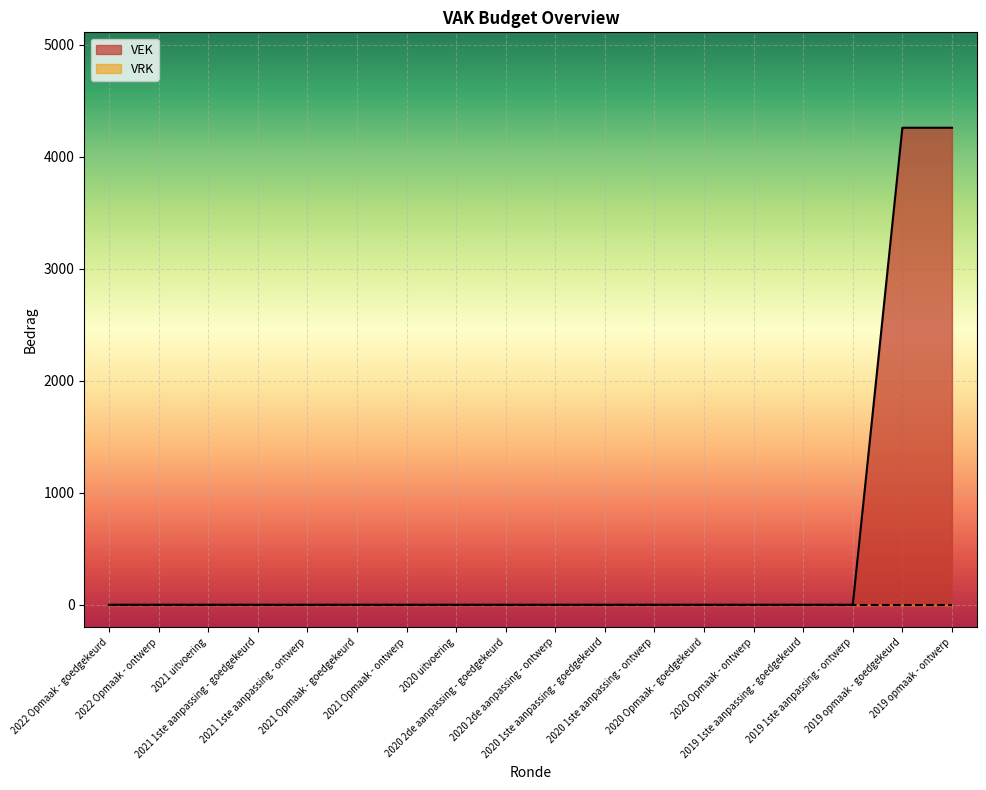

How many lines are shown in the chart?

2